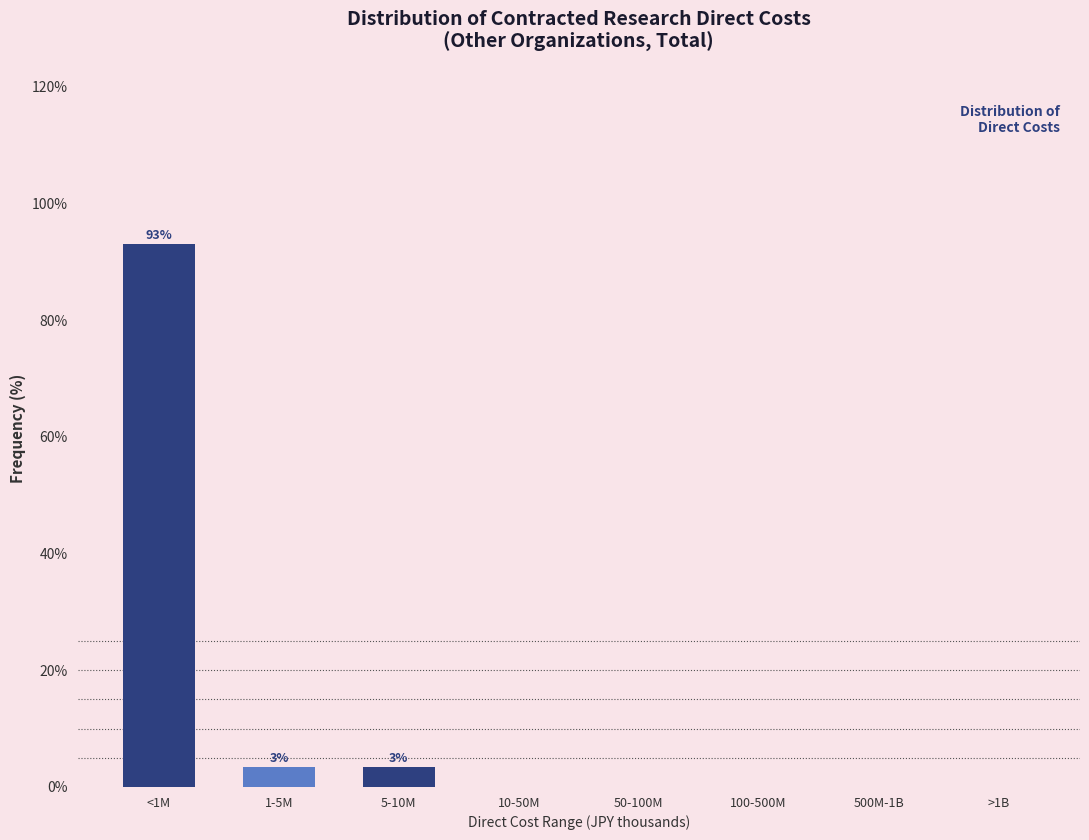

Reading left to right, what are all the values shown in this chart?

<1M=93.1	1-5M=3.4	5-10M=3.4	10-50M=0.0	50-100M=0.0	100-500M=0.0	500M-1B=0.0	>1B=0.0